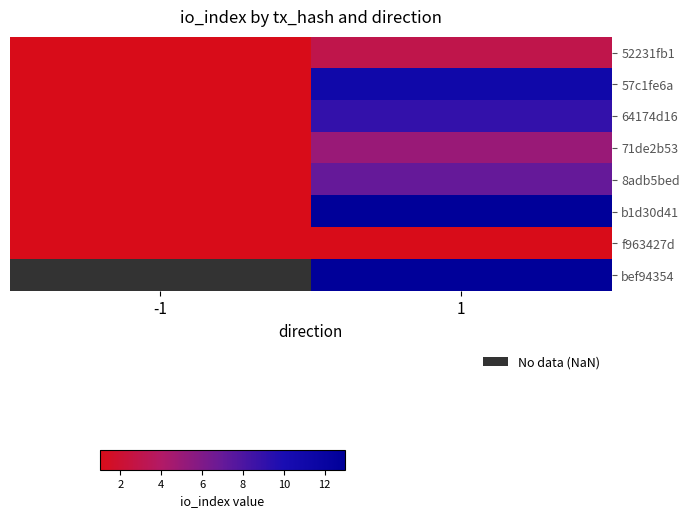

Between -1 and 1, which series saw the biggest shift?

b1d30d41